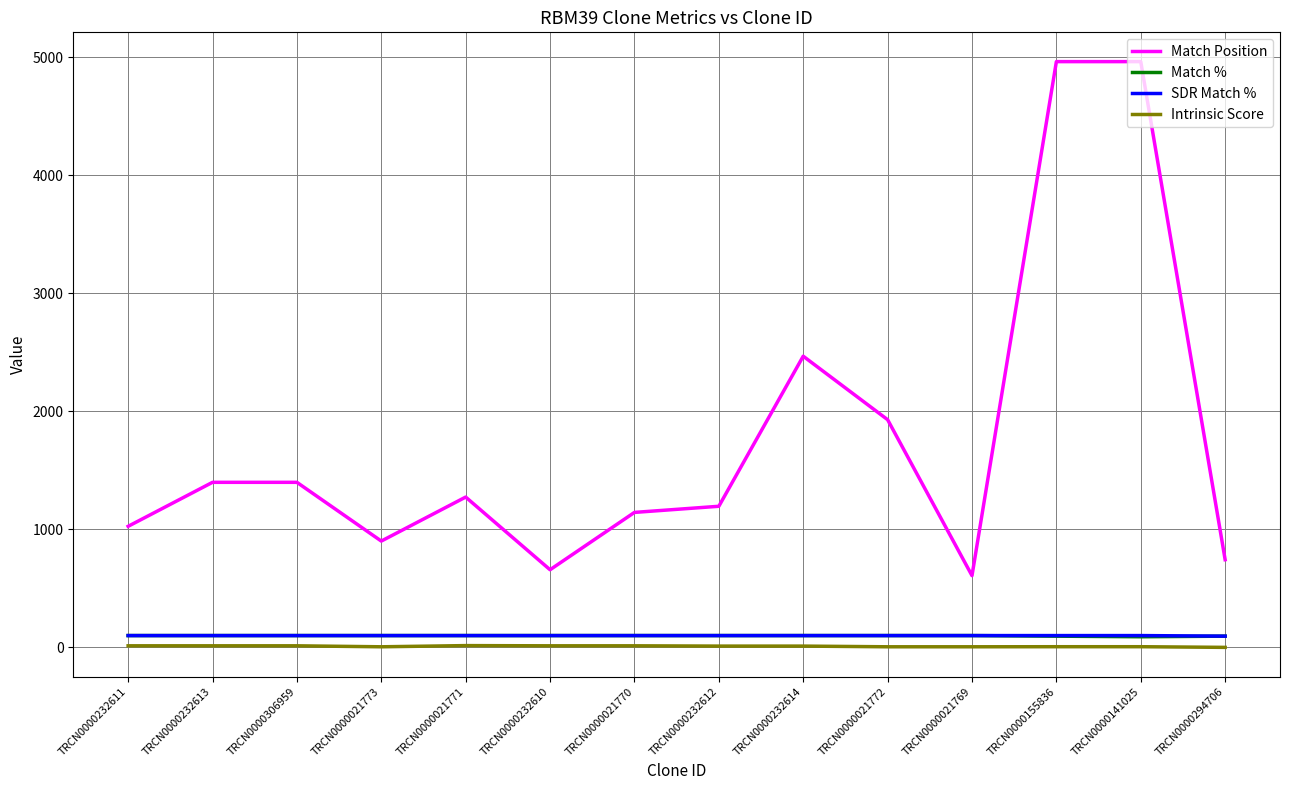

What is the sum of the Match Position values at TRCN0000232614 and TRCN0000232611?

3494.0